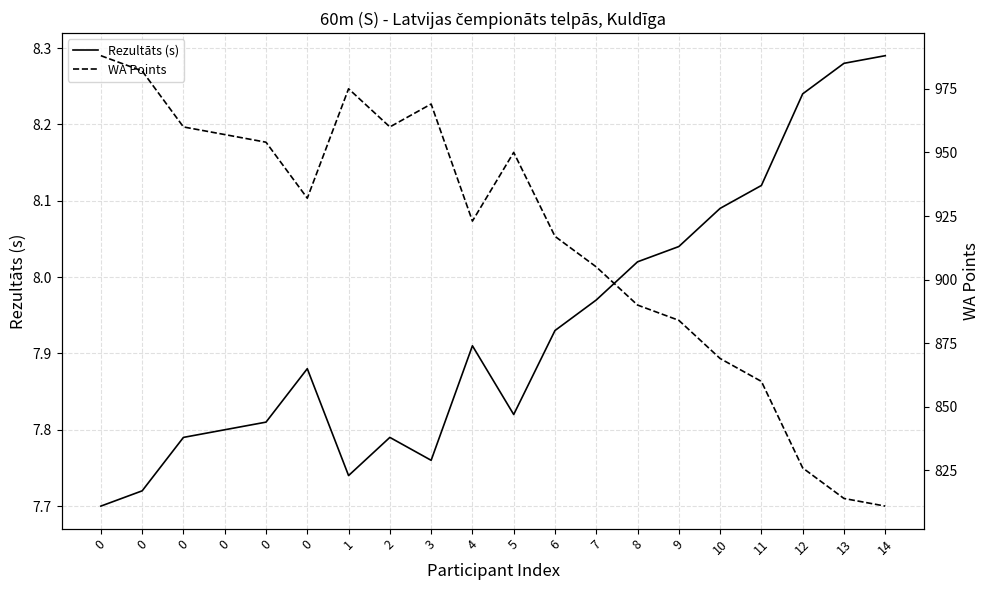

Reading right to left, extract all data points from this chart.

Rezultāts (s): 8.3	8.3	8.2	8.1	8.1	8.0	8.0	8.0	7.9	7.8	7.9	7.8	7.8	7.7	7.9	7.8	7.8	7.8	7.7	7.7
WA Points: 811.0	814.0	826.0	860.0	869.0	884.0	890.0	905.0	917.0	950.0	923.0	969.0	960.0	975.0	932.0	954.0	957.0	960.0	982.0	988.0